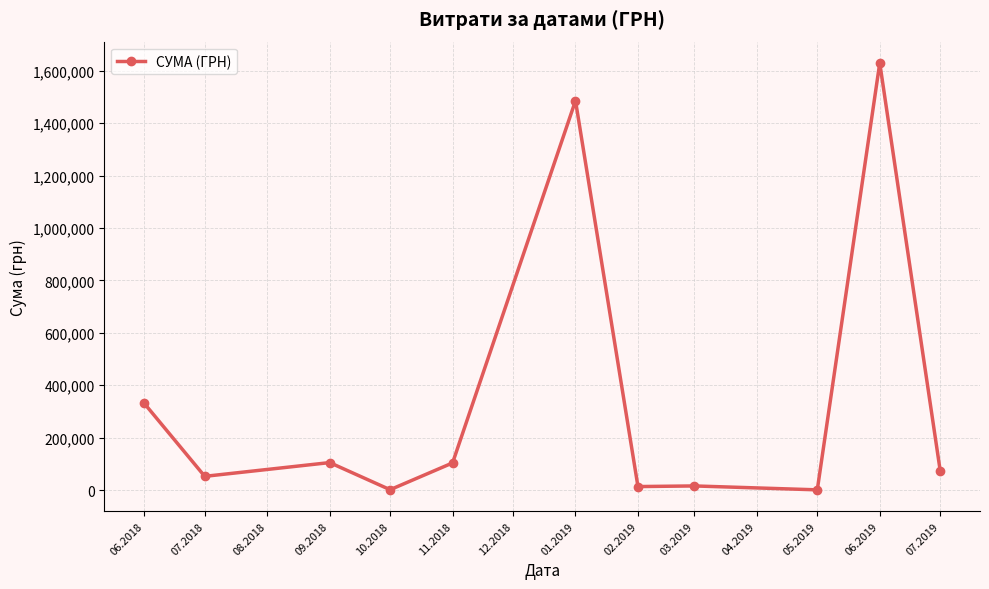

What is the difference between the maximum and minimum values?

1629252.7